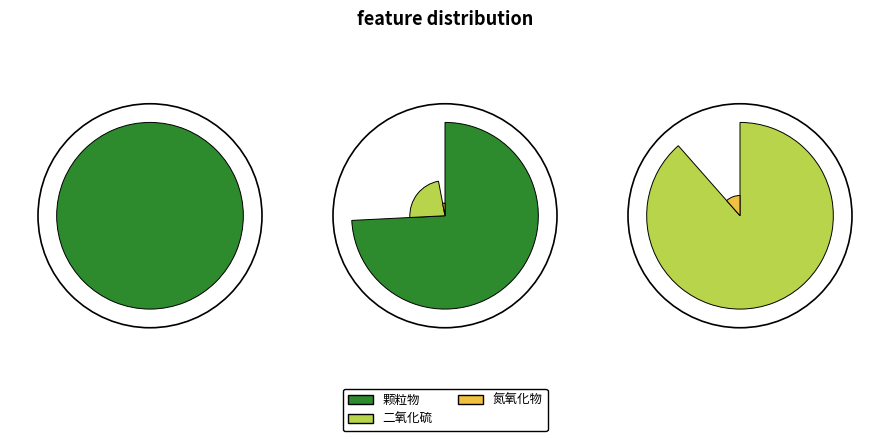

Which has a higher value, 氮氧化物 or 颗粒物?

颗粒物